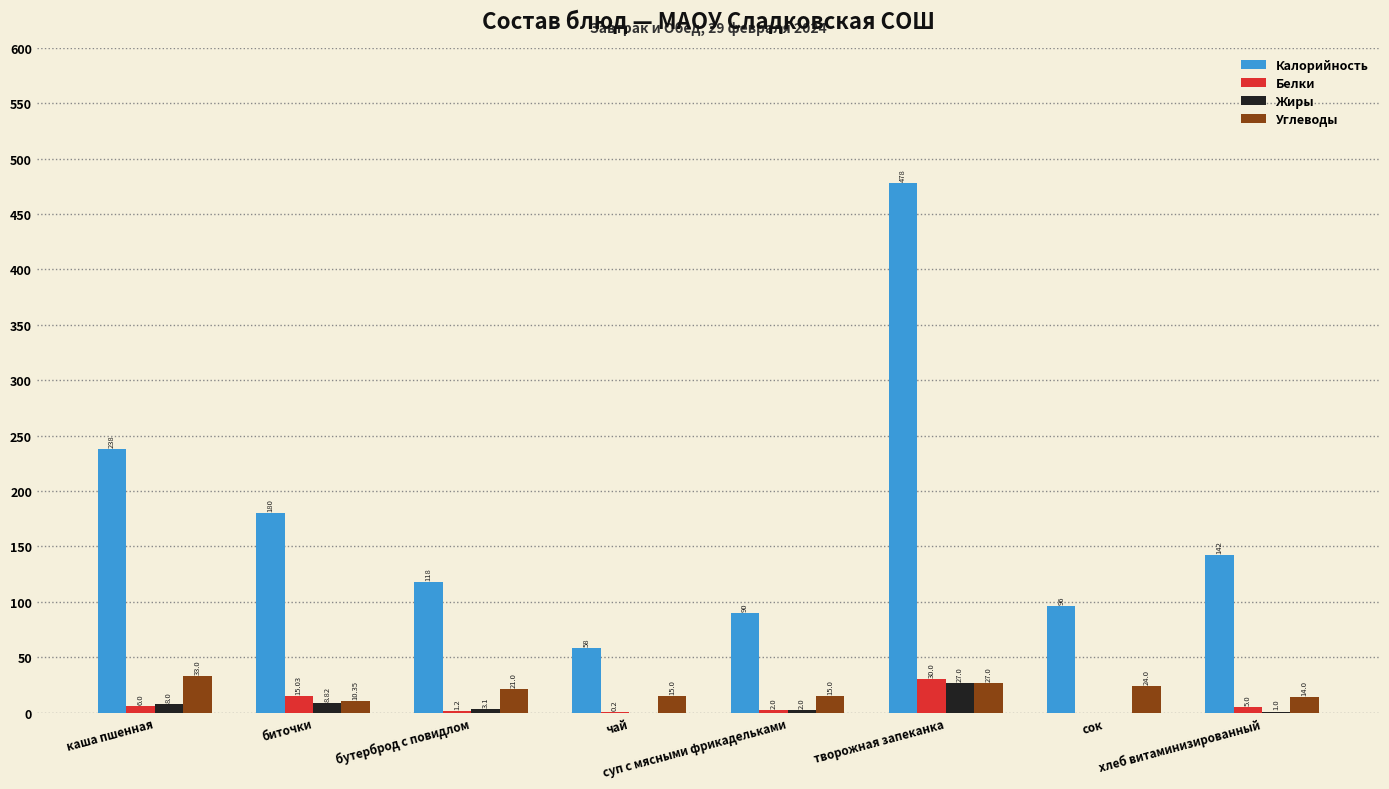

At which label does Жиры reach its peak?

творожная запеканка